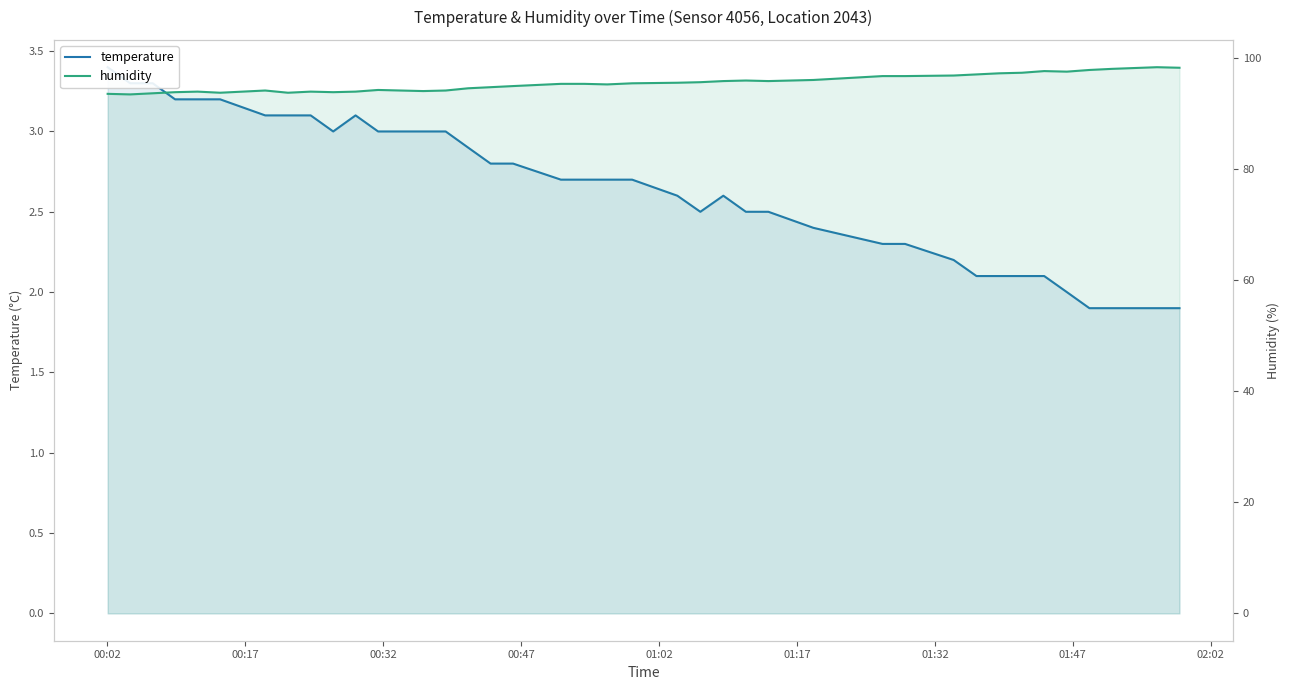

How many interior local valleys does the temperature series have?

2